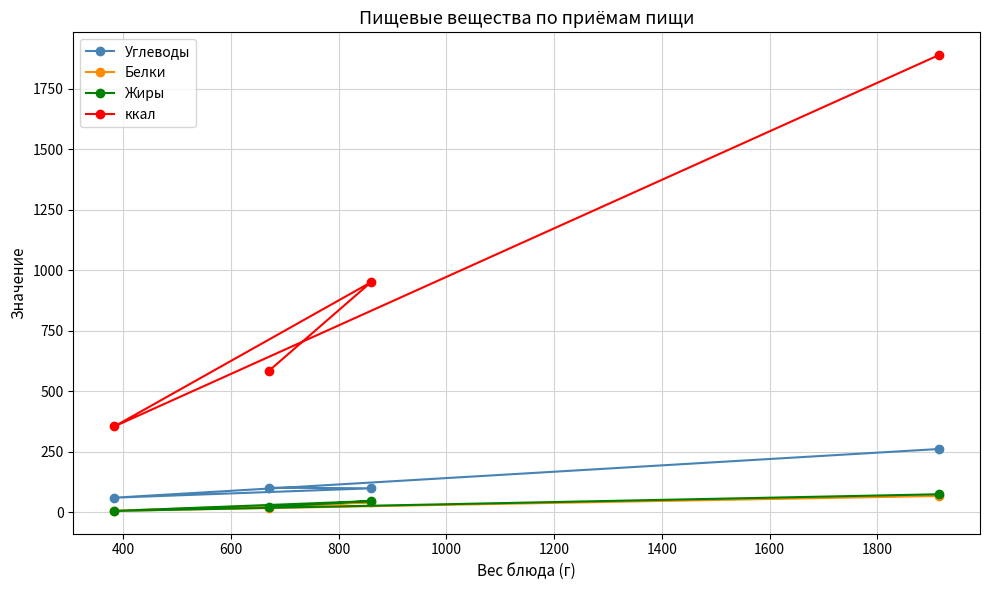

Which series has the largest range (max minus min)?

ккал